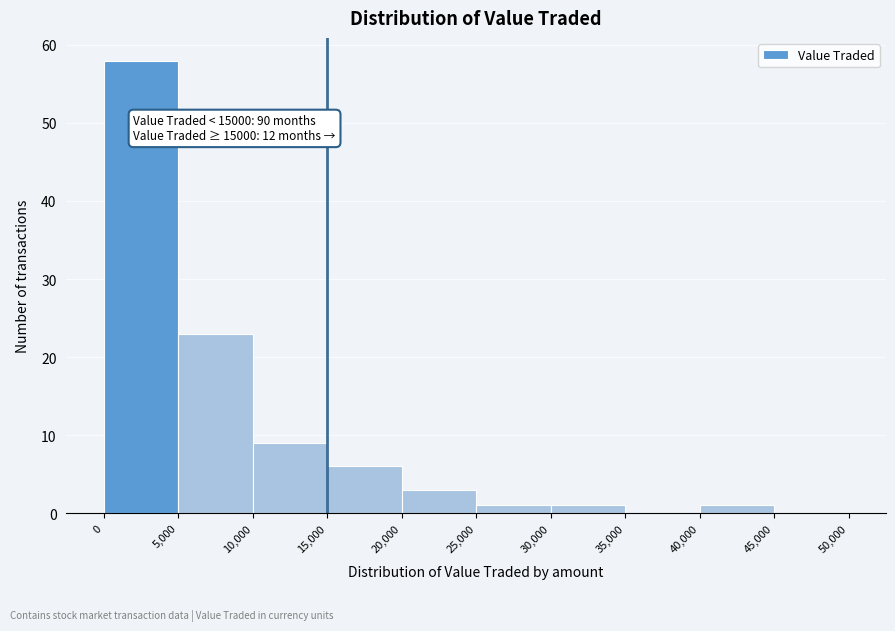

Over which range of the x-axis is the bar tallest?

0 to 5,000